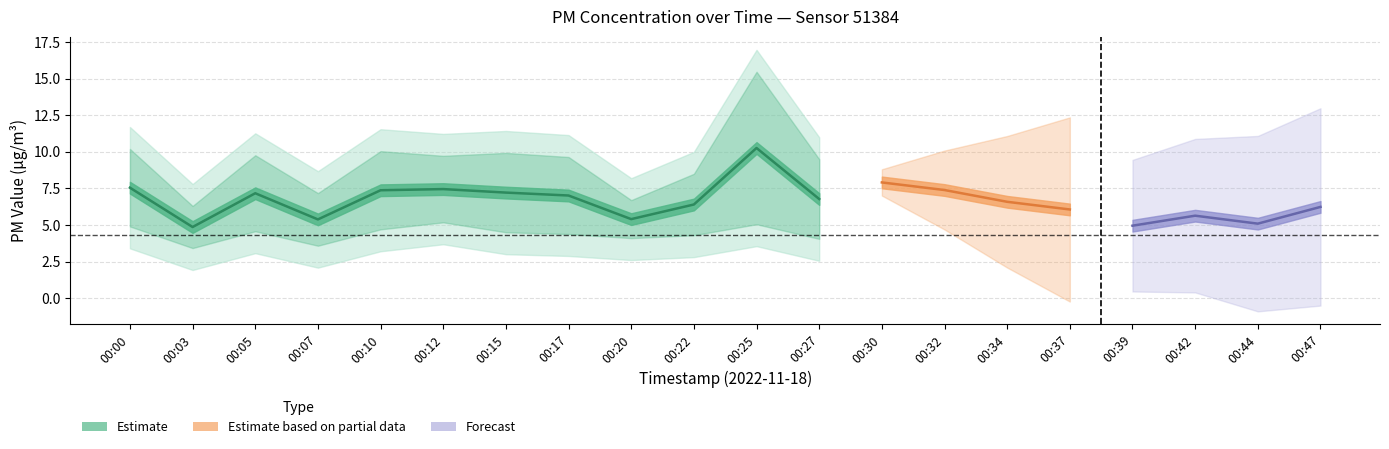

Where does the P2 series first go above 4?

00:00